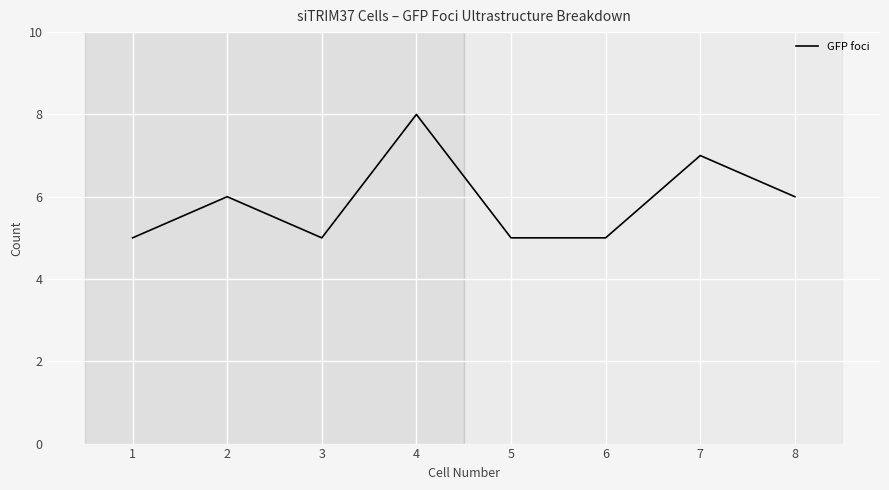

What is the sum of the values at 2 and 6?

11